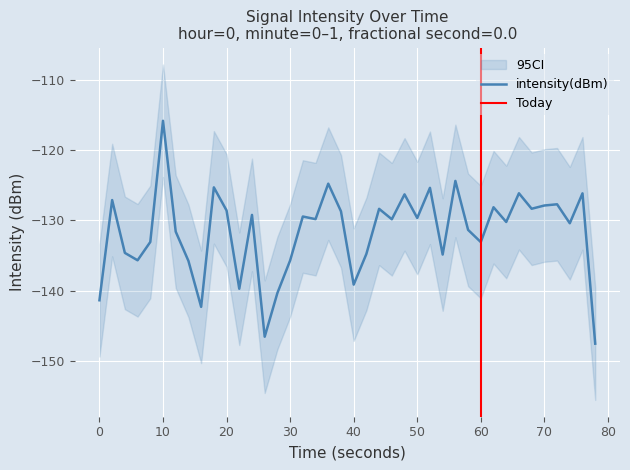

What is the minimum value for intensity(dBm)?

-147.5